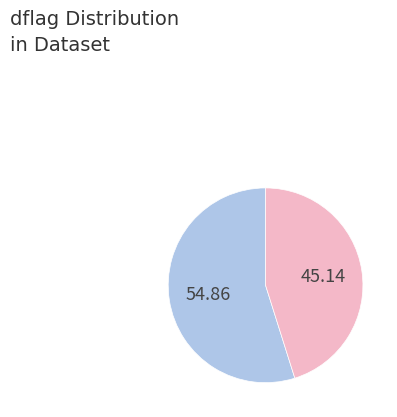

Does any single category account for the majority?

Yes